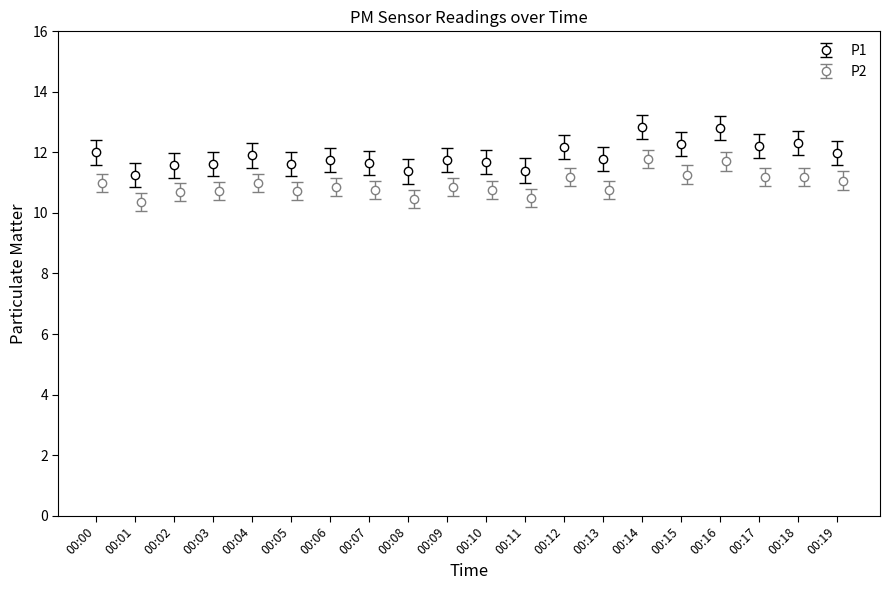

In P1, how many points are lower than both neighbors (excluding endpoints)?

7